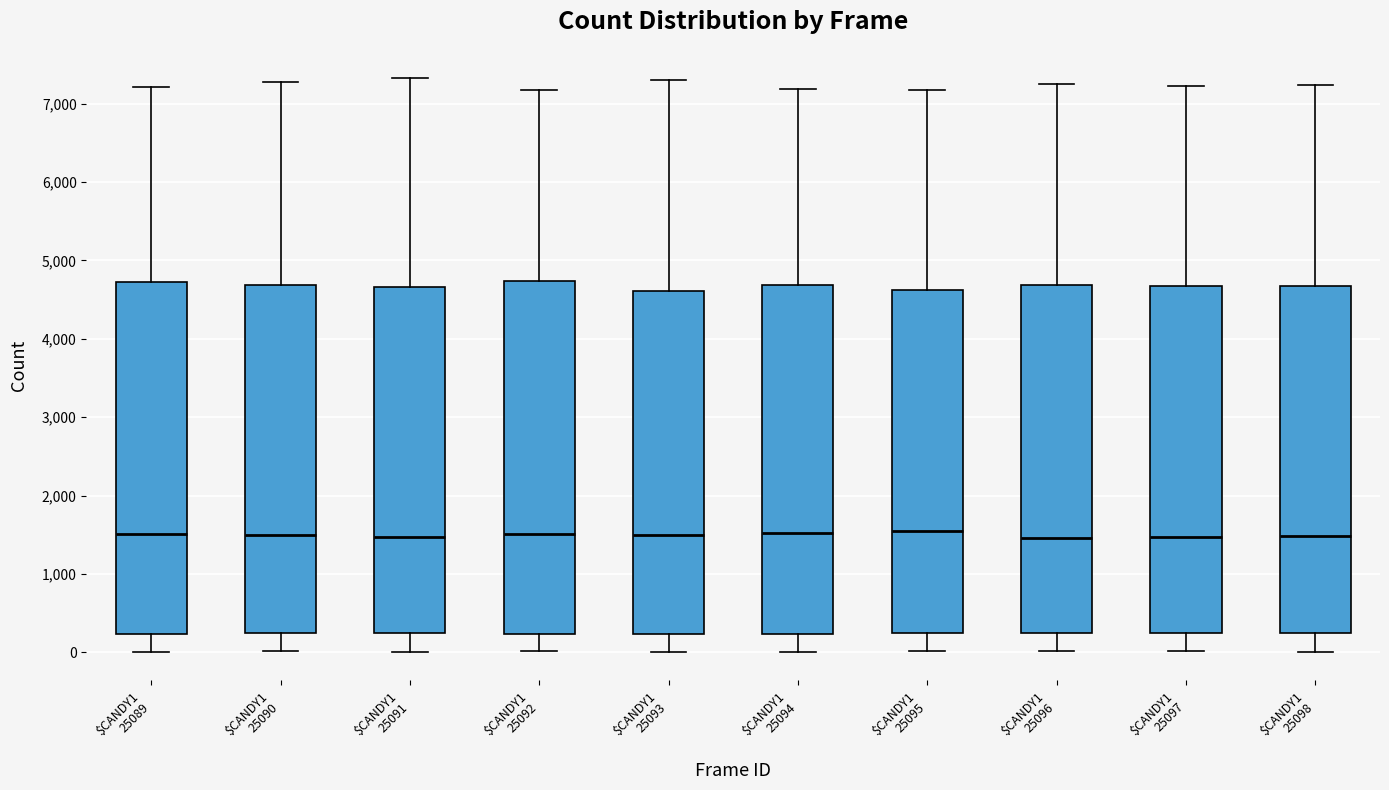

Reading left to right, transcribe this box plot: for each box, give where its median line is, the range the box spans, and where its two whiskers end, as read against the y-axis. The values are not printed on the chart, so give them approximately, as read against the axis.

$CANDY1 25089: median 1500, box 200 to 4700, whiskers 0 to 7200
$CANDY1 25090: median 1500, box 200 to 4700, whiskers 0 to 7300
$CANDY1 25091: median 1500, box 200 to 4700, whiskers 0 to 7300
$CANDY1 25092: median 1500, box 200 to 4700, whiskers 0 to 7200
$CANDY1 25093: median 1500, box 200 to 4600, whiskers 0 to 7300
$CANDY1 25094: median 1500, box 200 to 4700, whiskers 0 to 7200
$CANDY1 25095: median 1500, box 200 to 4600, whiskers 0 to 7200
$CANDY1 25096: median 1500, box 200 to 4700, whiskers 0 to 7200
$CANDY1 25097: median 1500, box 200 to 4700, whiskers 0 to 7200
$CANDY1 25098: median 1500, box 200 to 4700, whiskers 0 to 7200